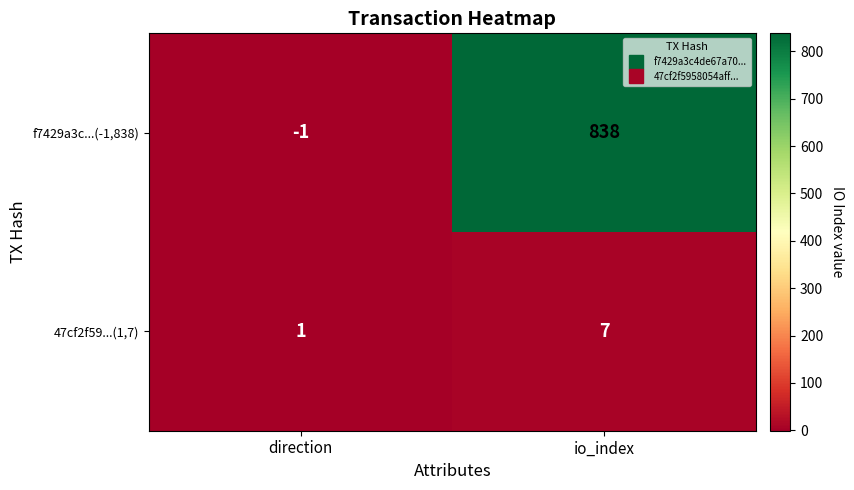

Which label corresponds to the smallest value in the chart?

direction